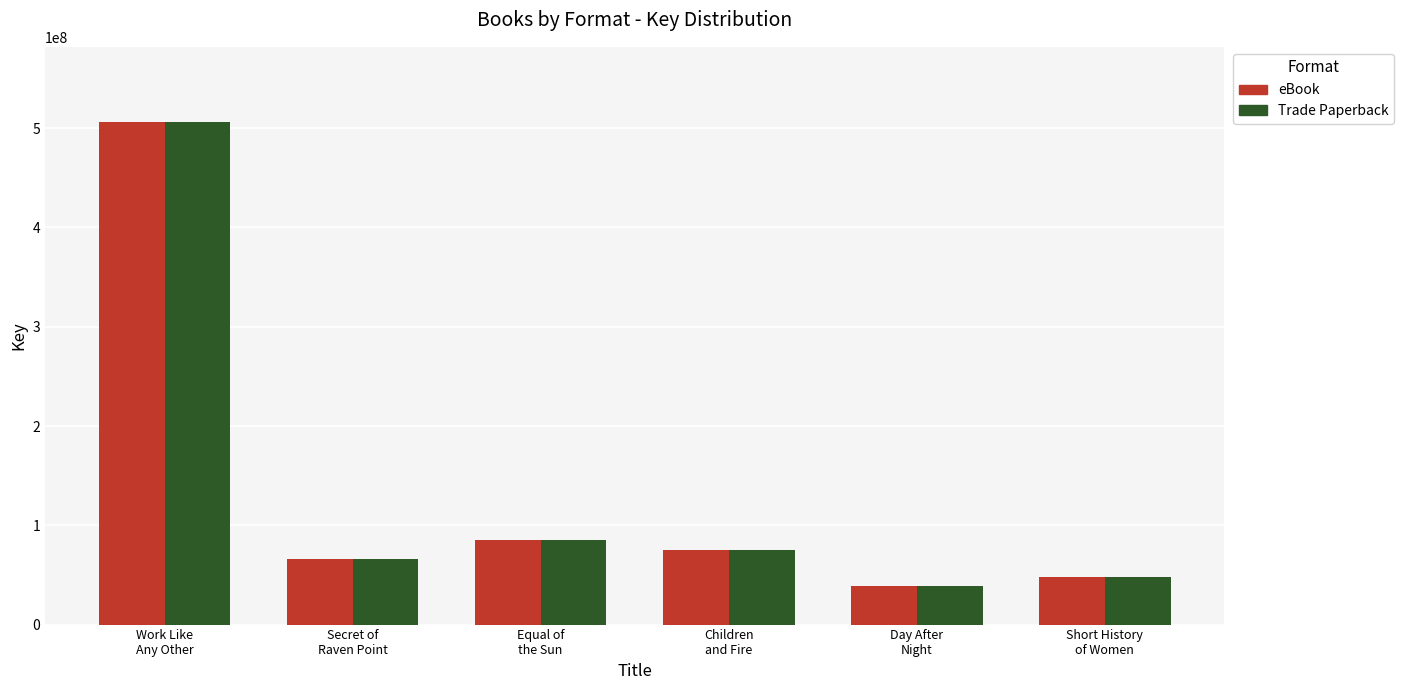

Read the eBook value at Secret of
Raven Point, to the nearest 10.

65769930